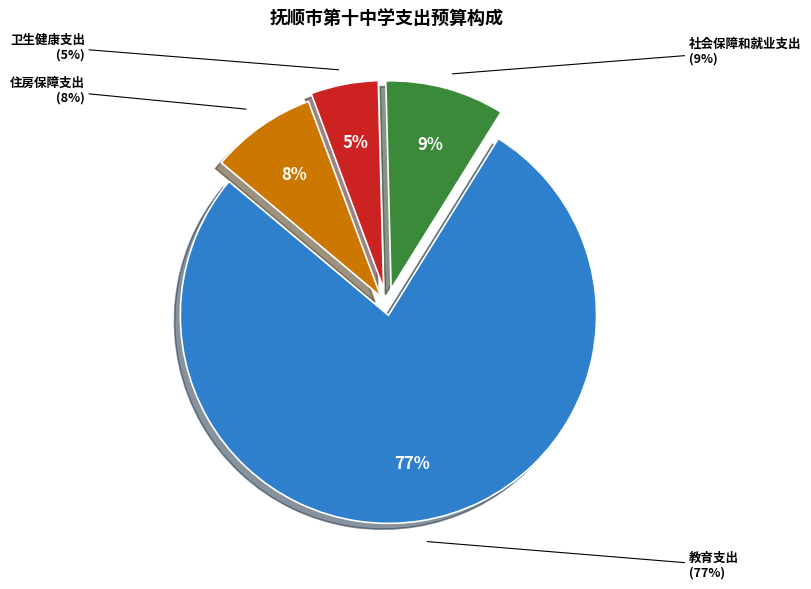

Which slice is the largest?

教育支出